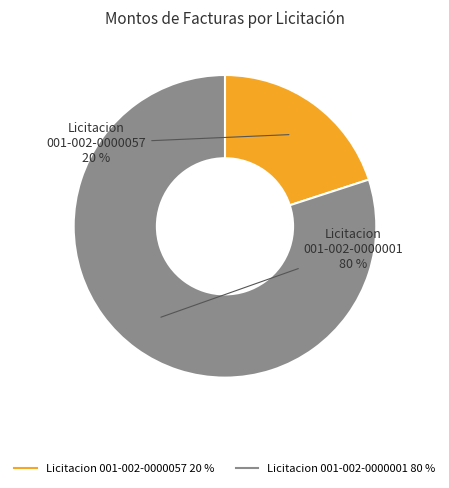

How many segments does this pie chart have?

2